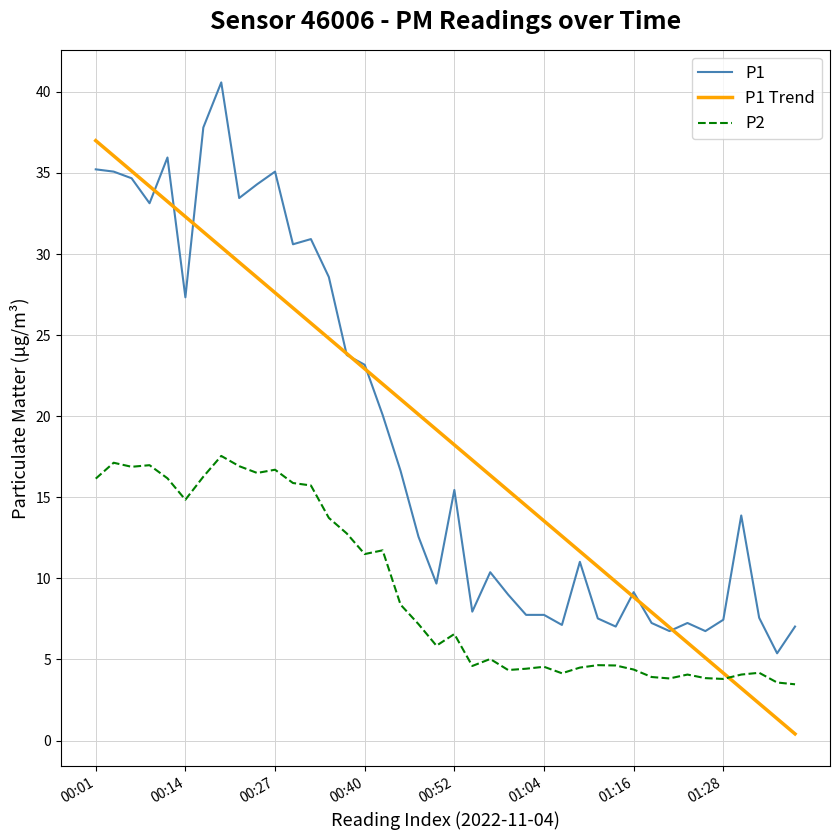

What is the greatest value displayed?

40.6